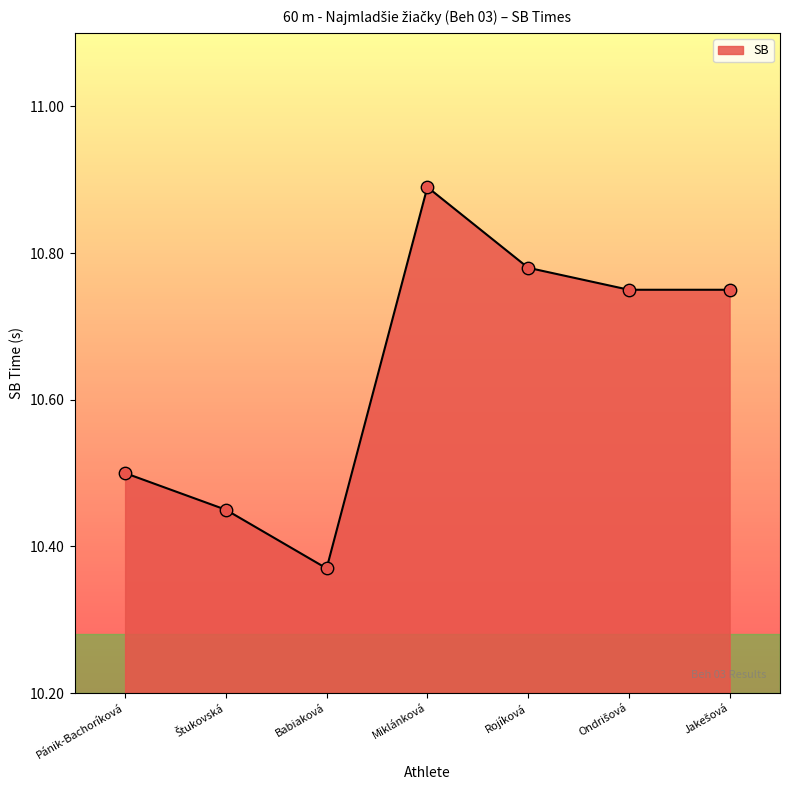

What position from the left is Rojíková?

5